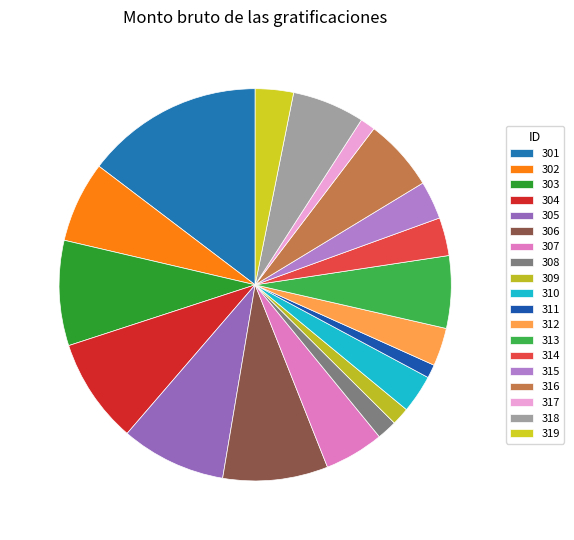

Count the number of slices in the pie.

19